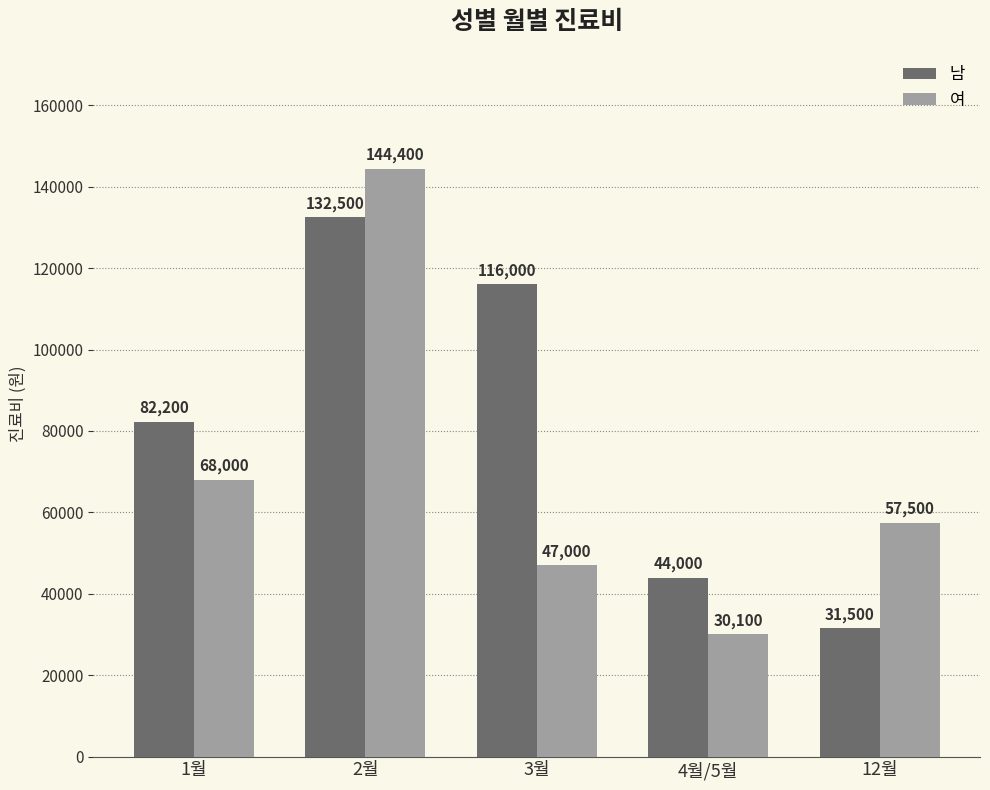

What is the smallest value displayed?

30100